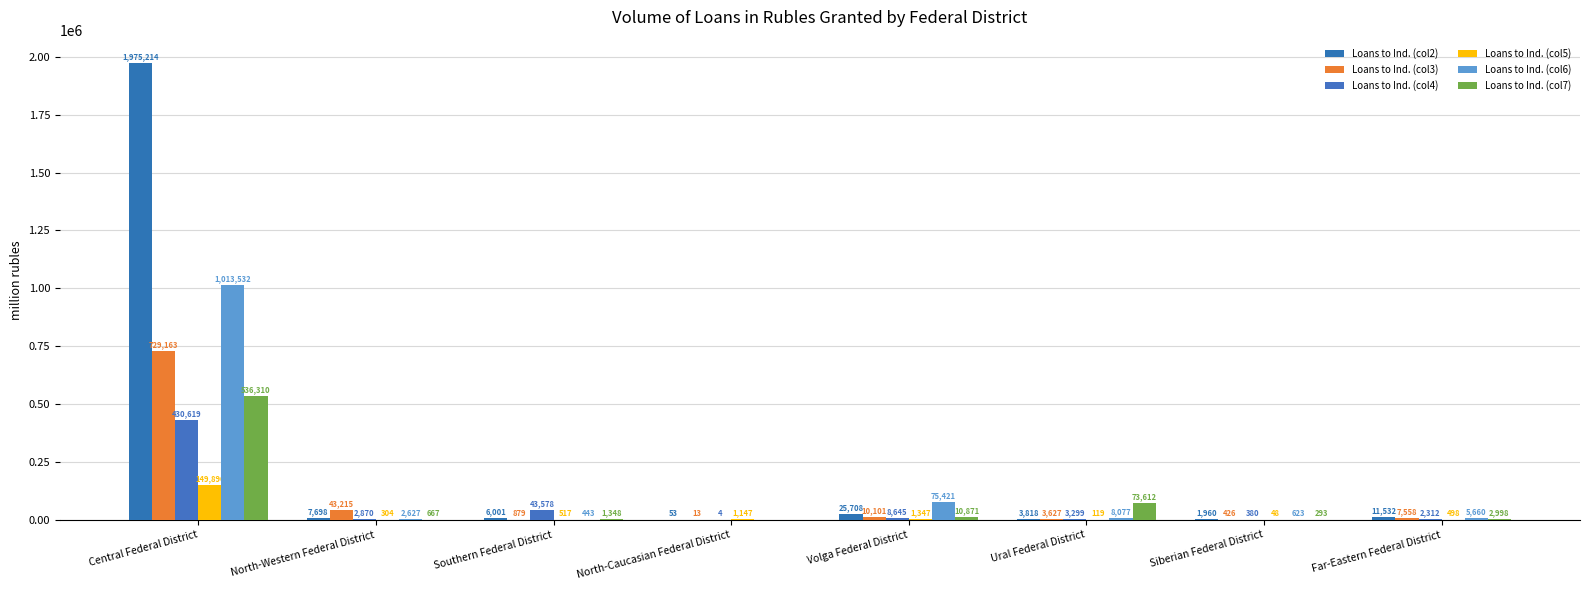

What position from the left is Far-Eastern Federal District?

8